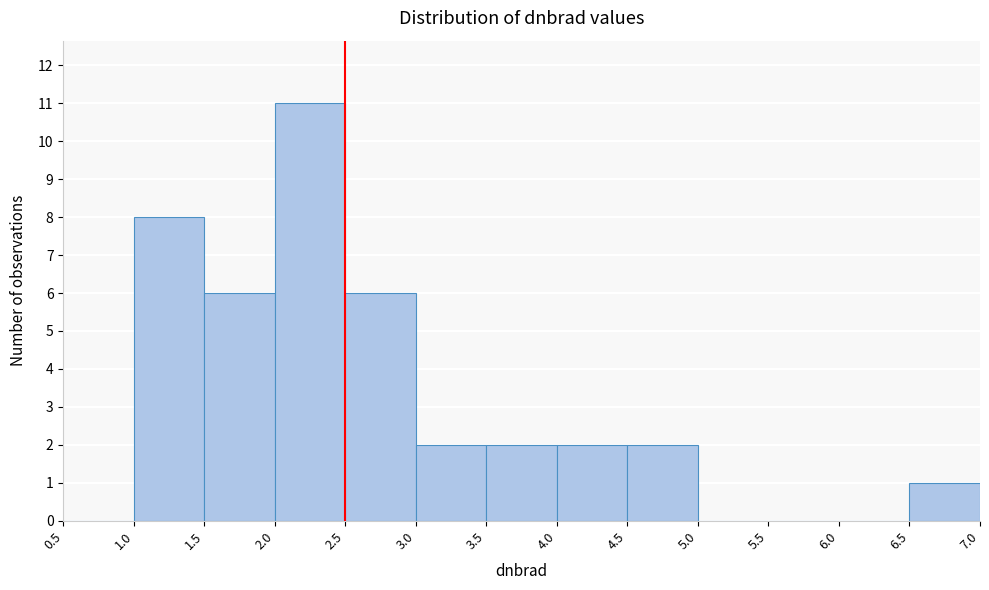

What is the height of the bar covering 2.0 to 2.5 on the x-axis? The values are not printed on the chart, so give them approximately, as read against the axis.

11